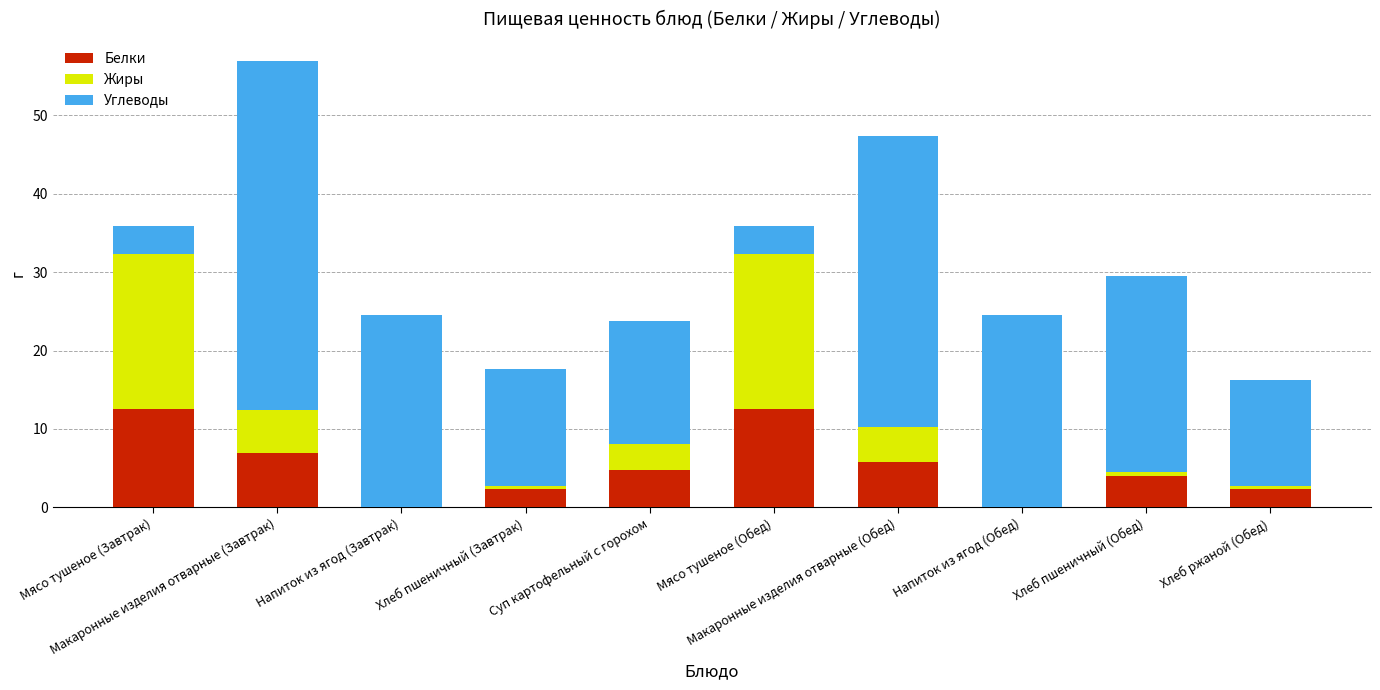

What is the highest value of the Белки series?

12.5